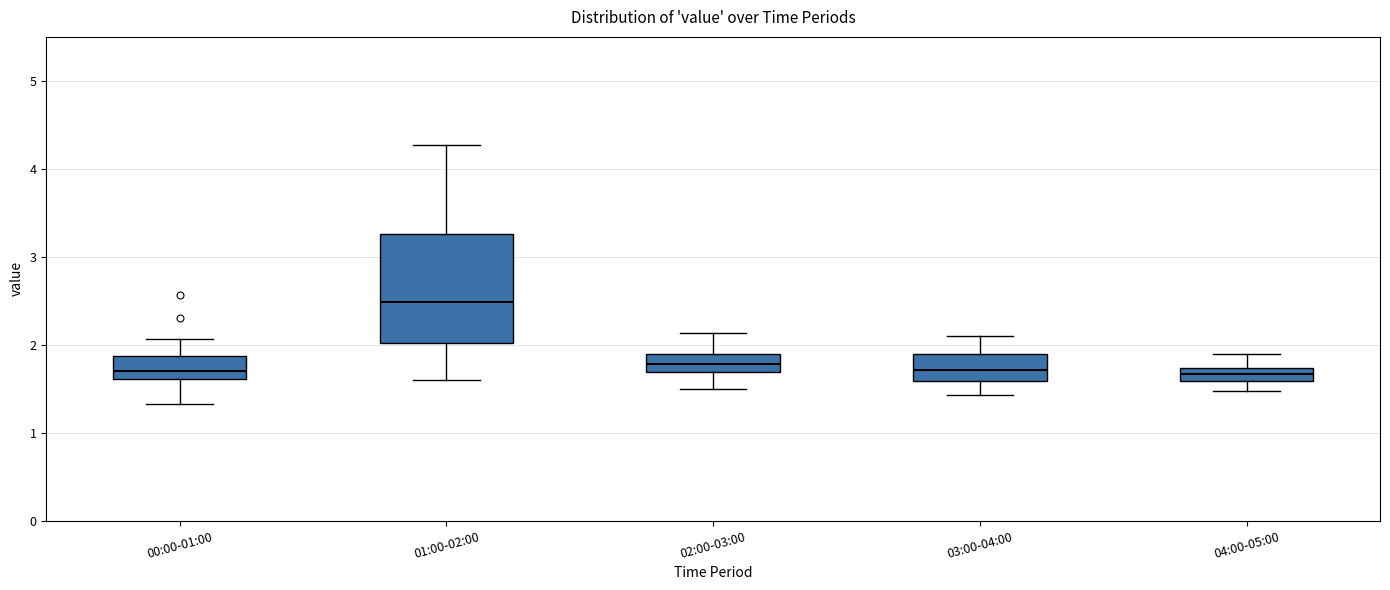

Which box has the highest median line?

01:00-02:00